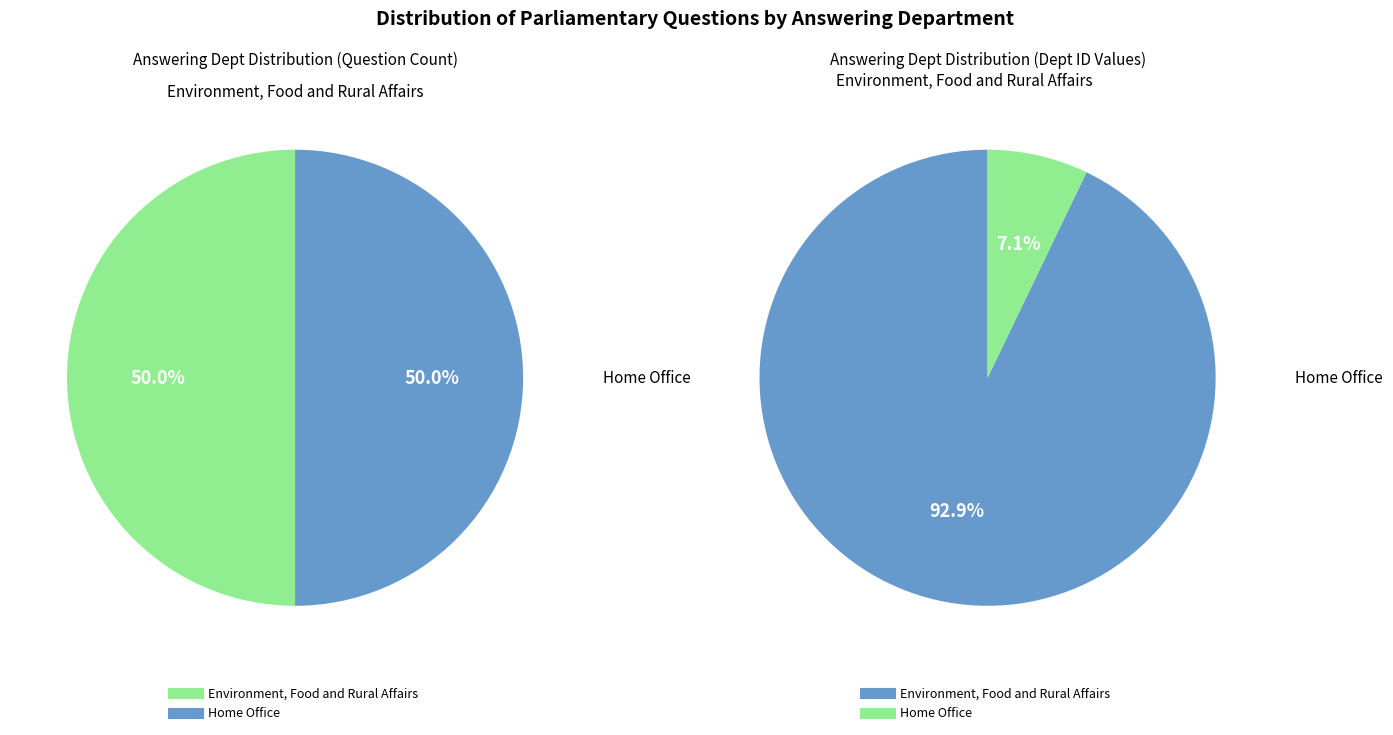

Which category has the smallest portion of the pie?

Home Office